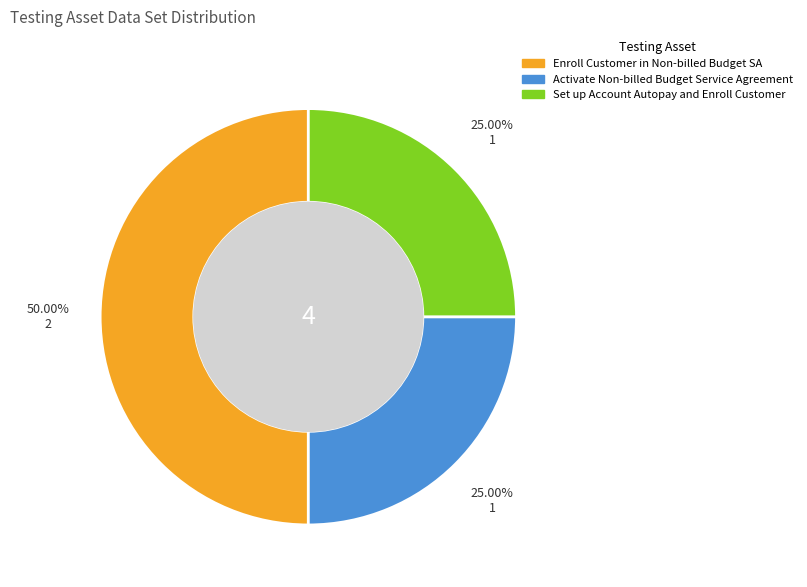

Does Activate Non-billed Budget Service Agreement represent more than half of the total?

No